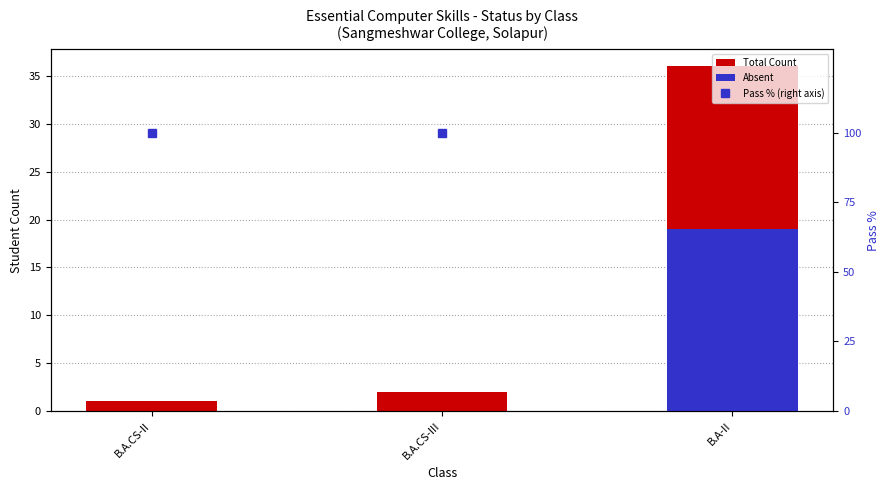

Which series has the largest range (max minus min)?

Pass % (right axis)